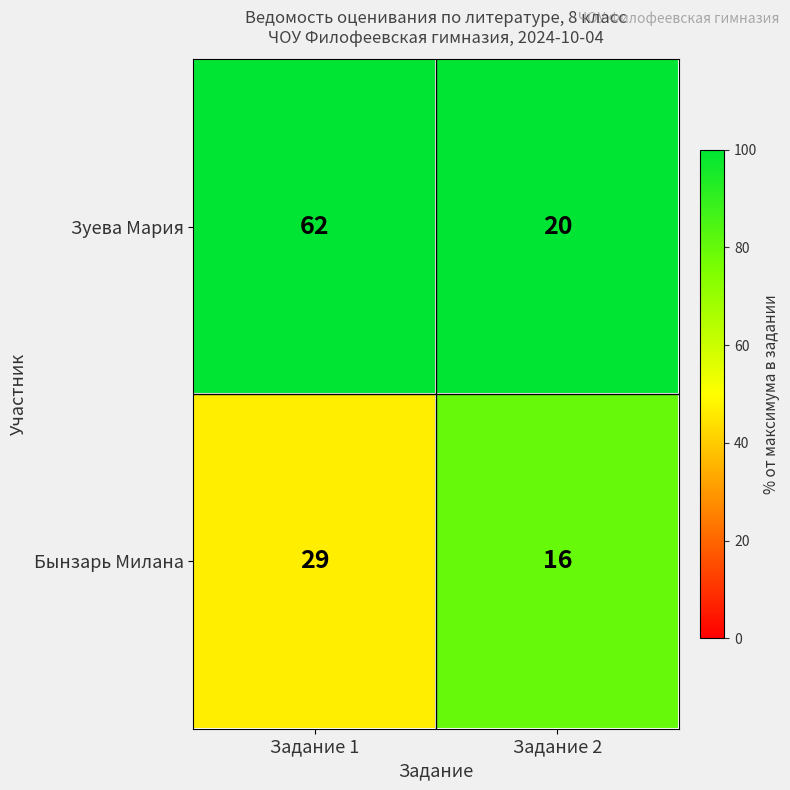

Which category has the highest value in the Бынзарь Милана series?

Задание 1